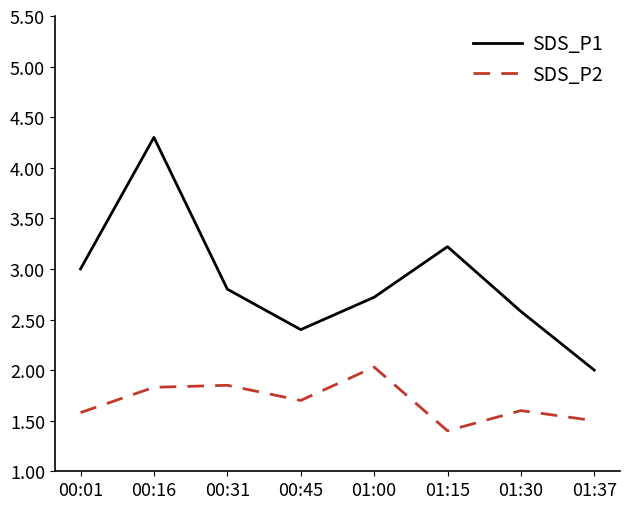

Between 01:00 and 01:37, which series saw the biggest shift?

SDS_P1